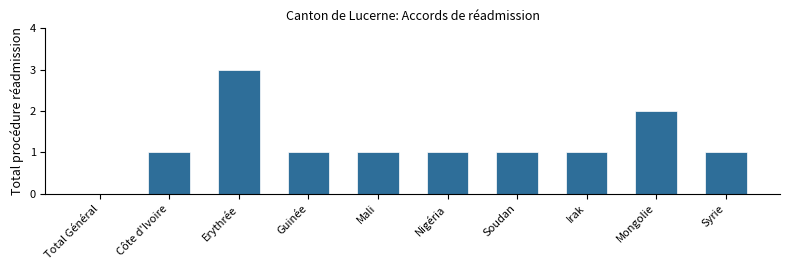

Reading right to left, what are all the values shown in this chart?

Syrie=1	Mongolie=2	Irak=1	Soudan=1	Nigéria=1	Mali=1	Guinée=1	Erythrée=3	Côte d'Ivoire=1	Total Général=0